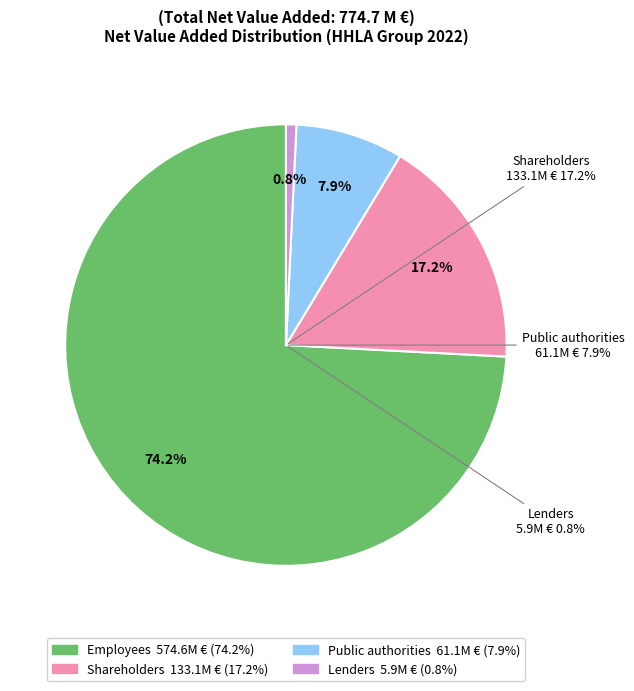

Is it true that Employees is 74% of the pie?

True